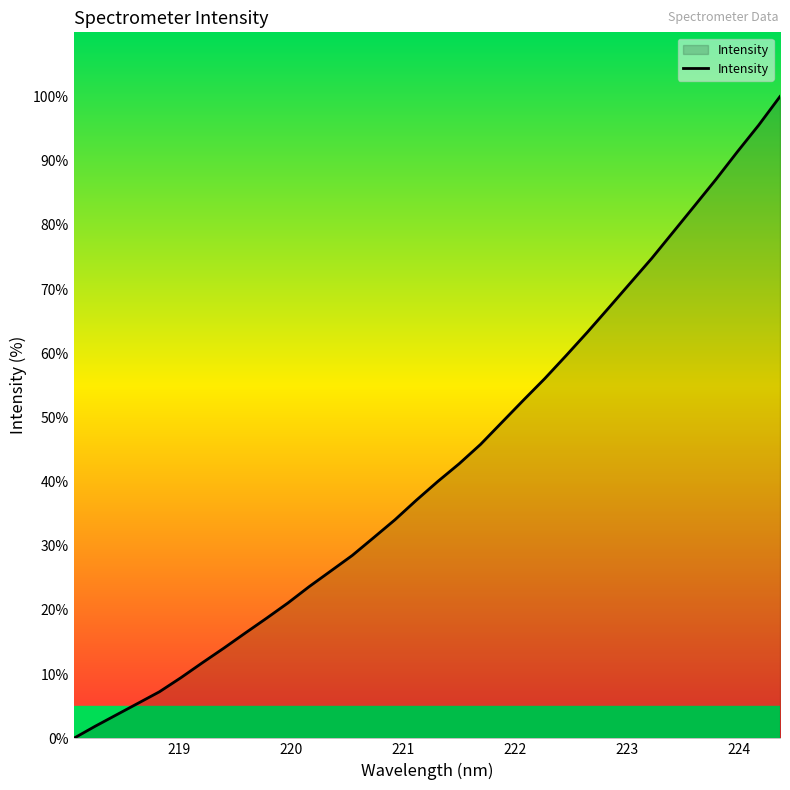

Reading left to right, extract all data points from this chart.

0.0	1.9	3.7	5.5	7.3	9.4	11.8	14.0	16.4	18.7	21.1	23.7	26.1	28.5	31.3	34.1	37.1	40.0	42.8	45.8	49.2	52.7	56.1	59.6	63.3	67.1	70.9	74.8	78.9	83.0	87.1	91.4	95.5	100.0